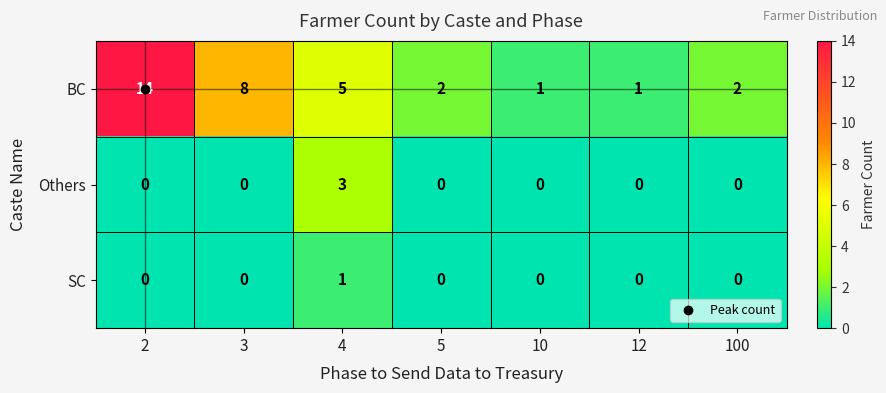

Count the SC values in the range 0 to 1.

7